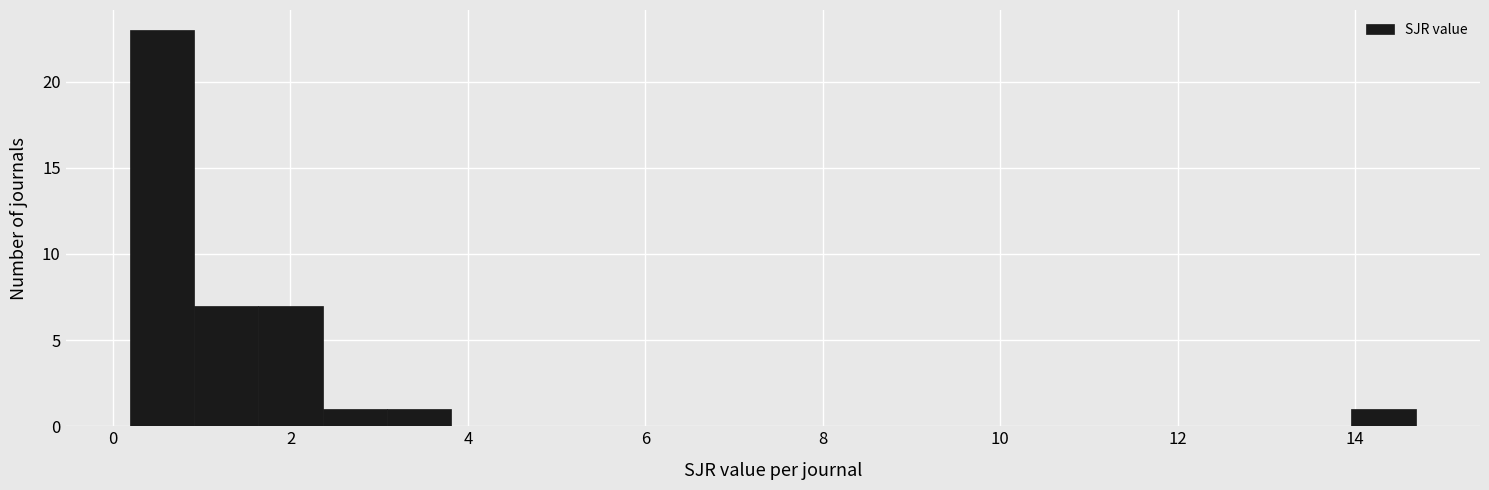

Read against the x-axis, roughly where is the centre of the tallest bar?

0.6